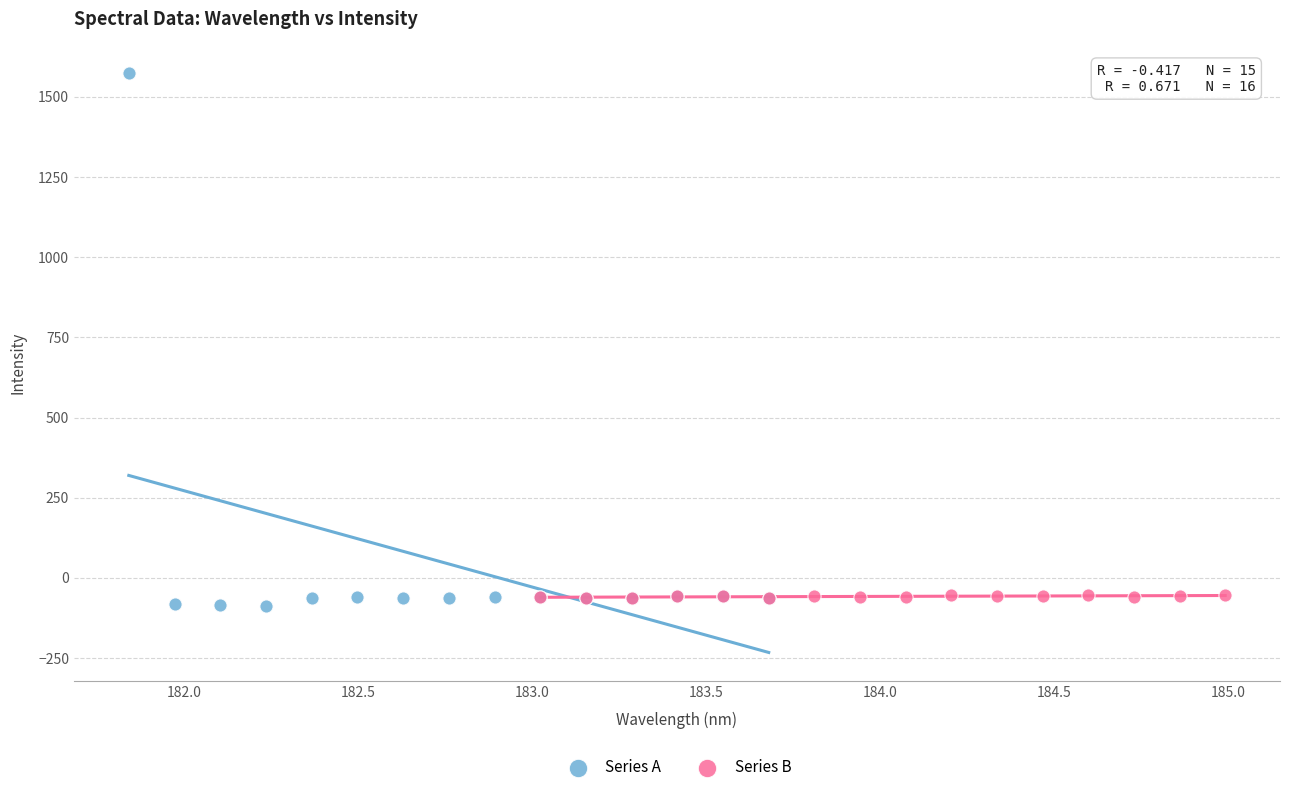

Which series reaches the maximum Y coordinate?

Series A